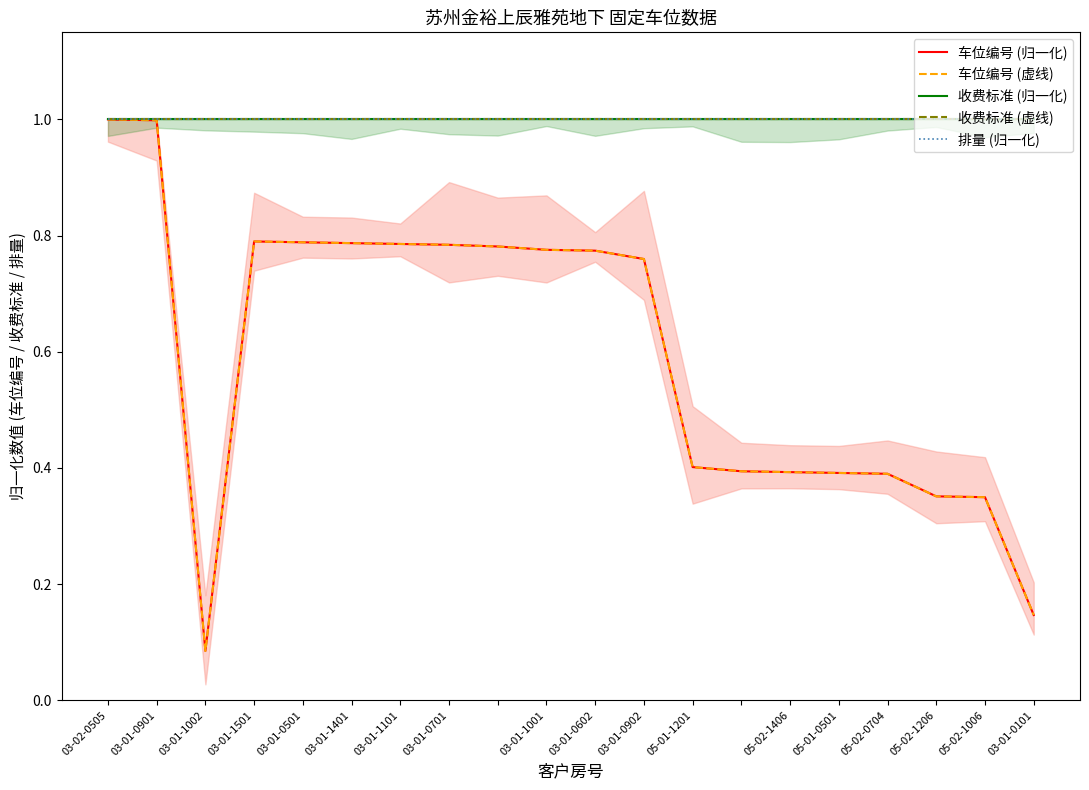

At how many categories does at least one series exceed 0?

20